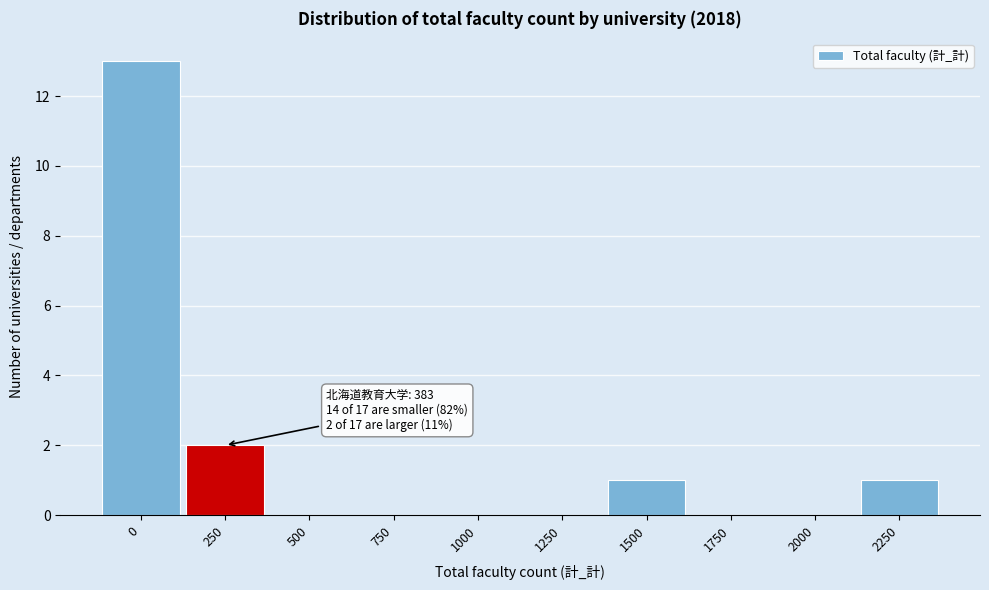

Reading left to right, transcribe all the data shown in this chart.

0=13	250=2	500=0	750=0	1000=0	1250=0	1500=1	1750=0	2000=0	2250=1